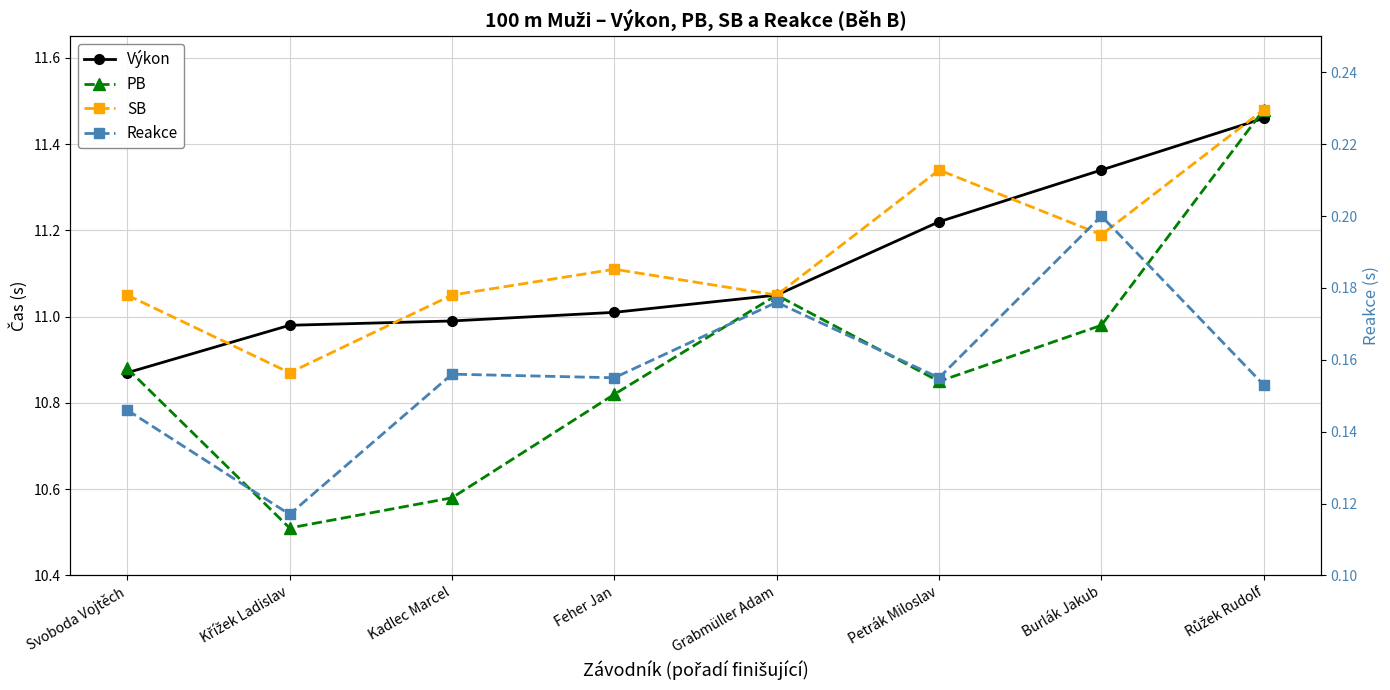

What is the average value of the PB series?

10.9